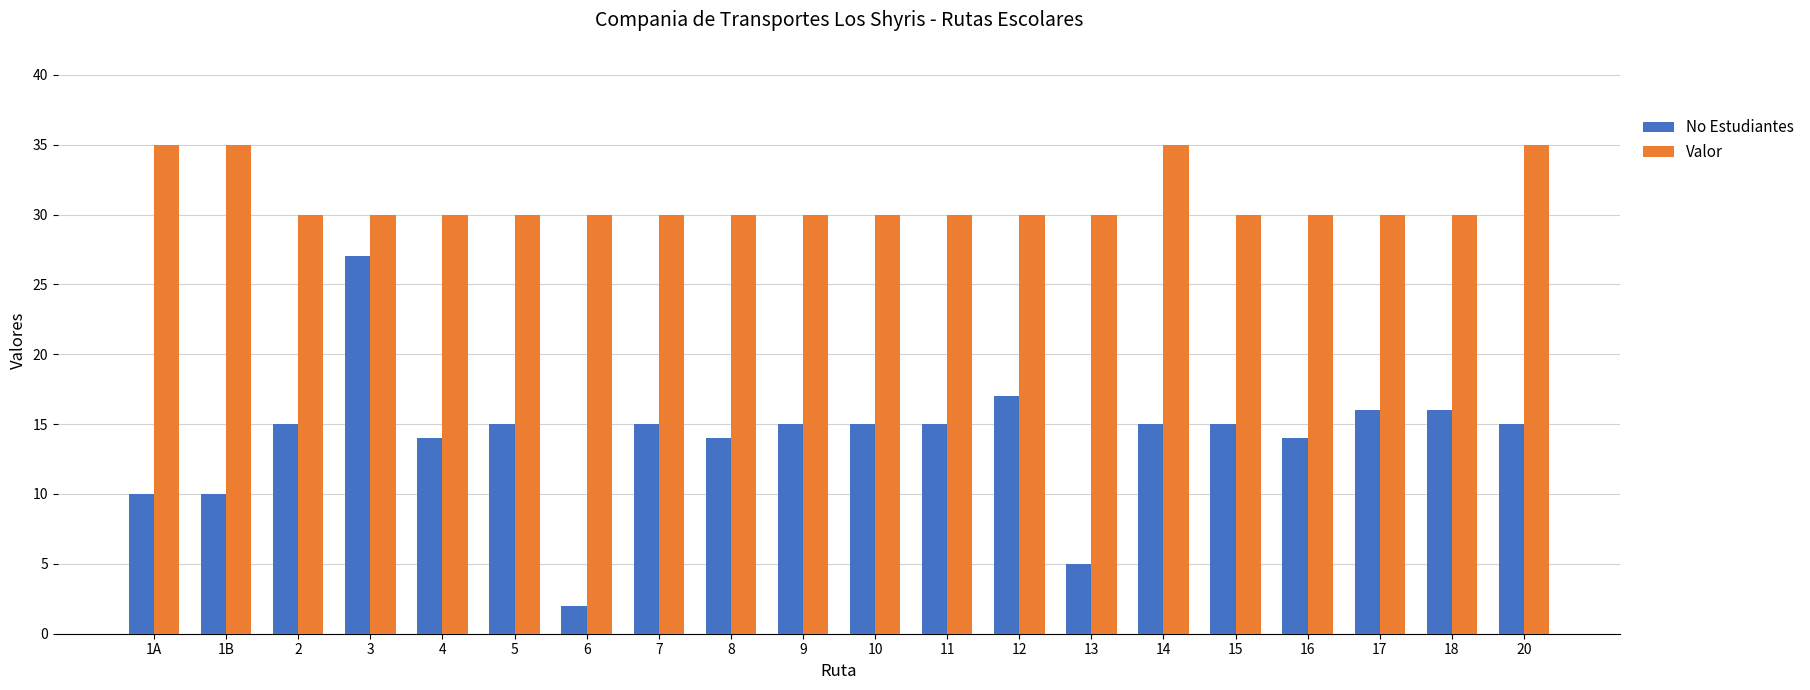

What is the difference between the maximum and second lowest values in the Valor series?

5